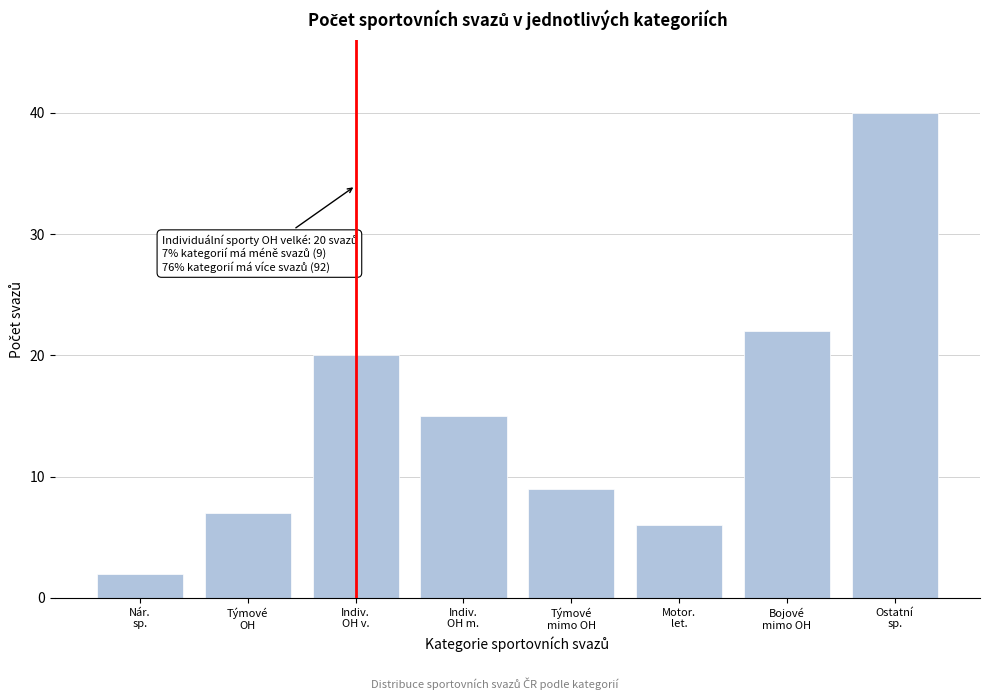

Reading right to left, what are all the values shown in this chart?

40	22	6	9	15	20	7	2